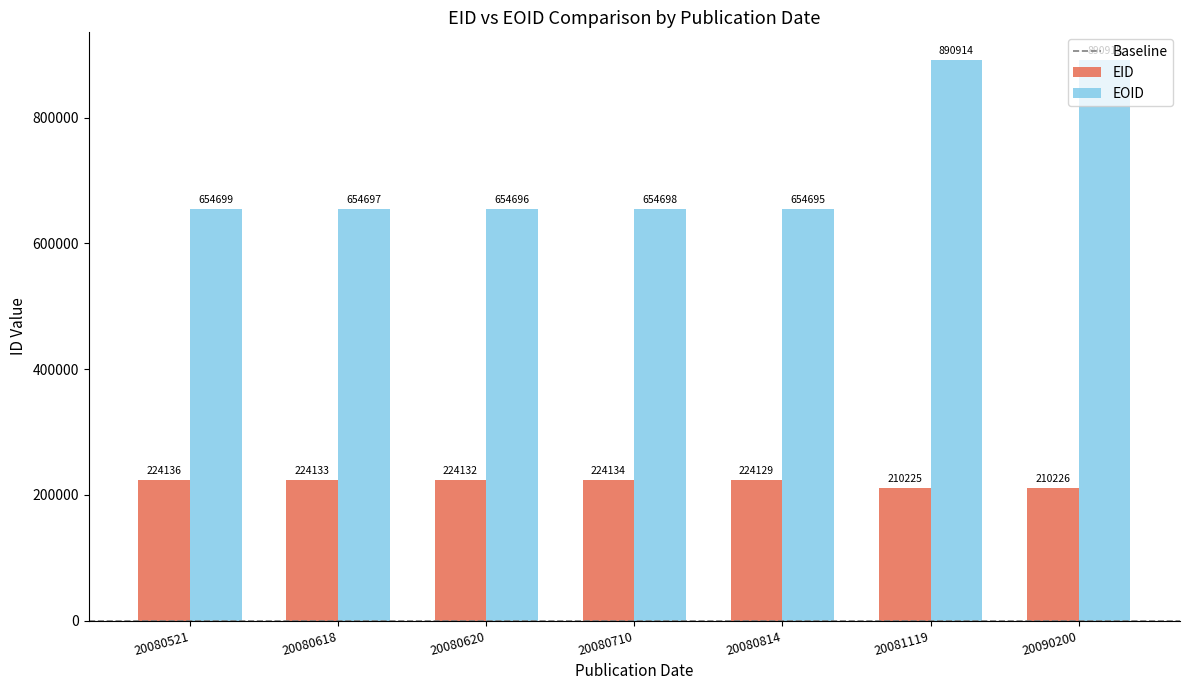

Reading left to right, extract all data points from this chart.

EID: 224136	224133	224132	224134	224129	210225	210226
EOID: 654699	654697	654696	654698	654695	890914	890915